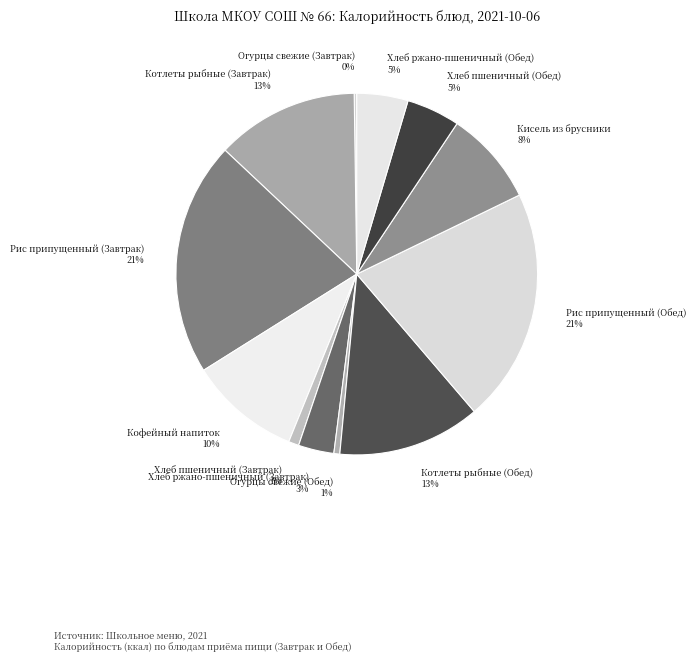

Combined, do Рис припущенный (Обед) and Котлеты рыбные (Обед) account for over 50%?

No